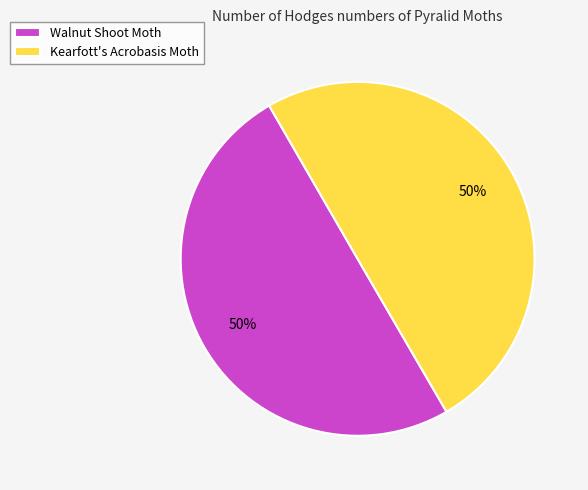

Is it true that Walnut Shoot Moth is 56% of the pie?

False